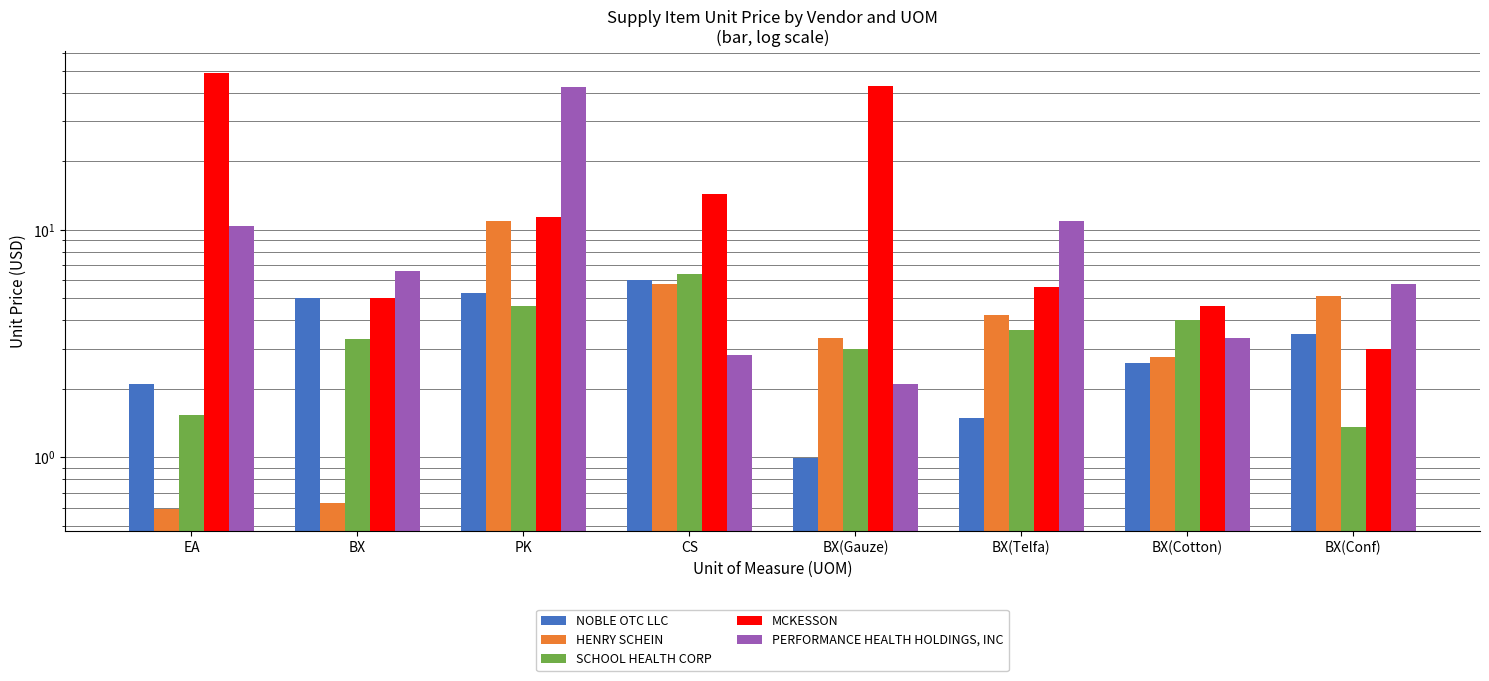

What position from the right is PK?

6